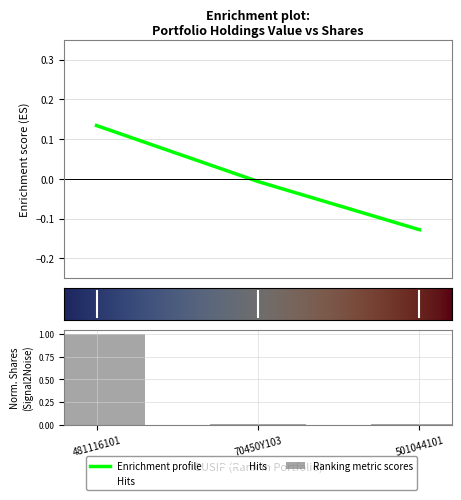

Which category has the lowest value across all series?

501044101